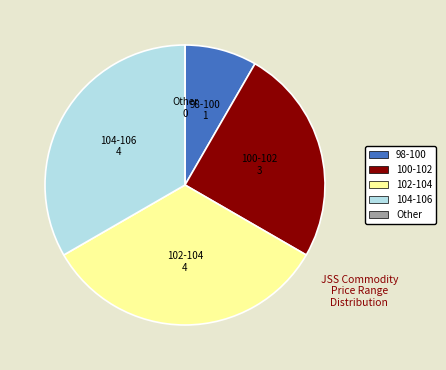

Is there any slice that represents more than half of the pie?

No